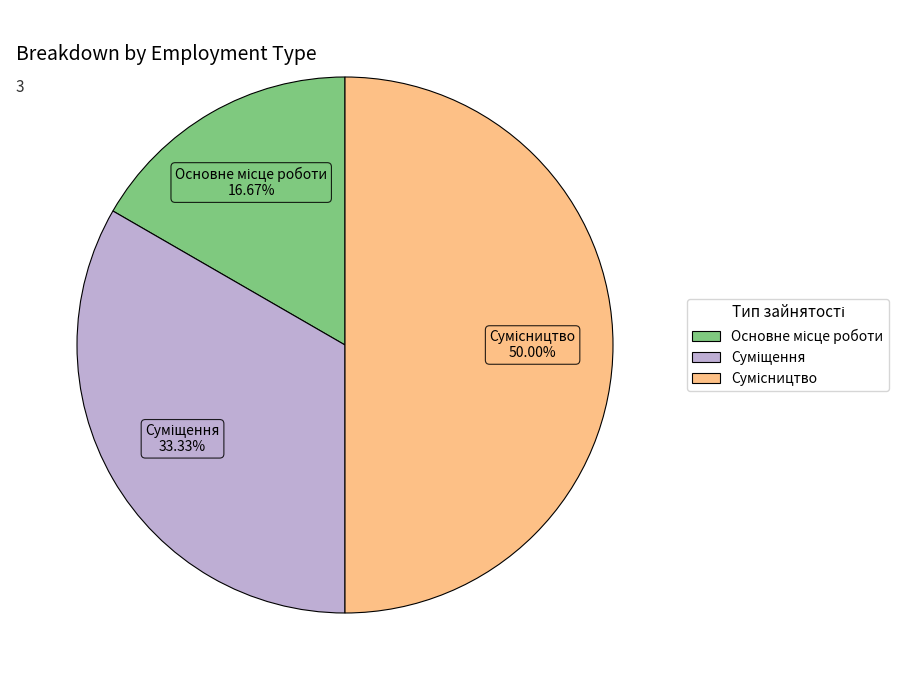

What percentage is the Сумісництво slice, to the nearest percent?

50%